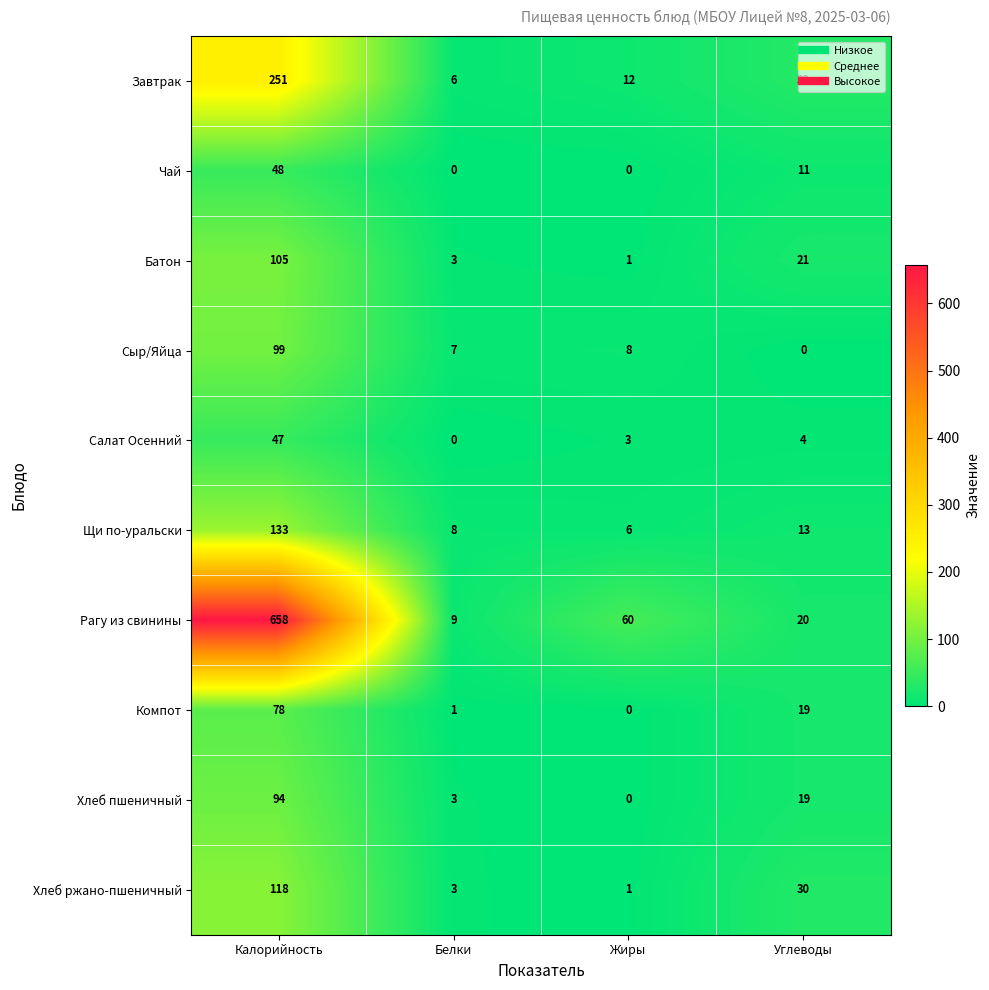

At which category is the sum across all series the highest?

Калорийность